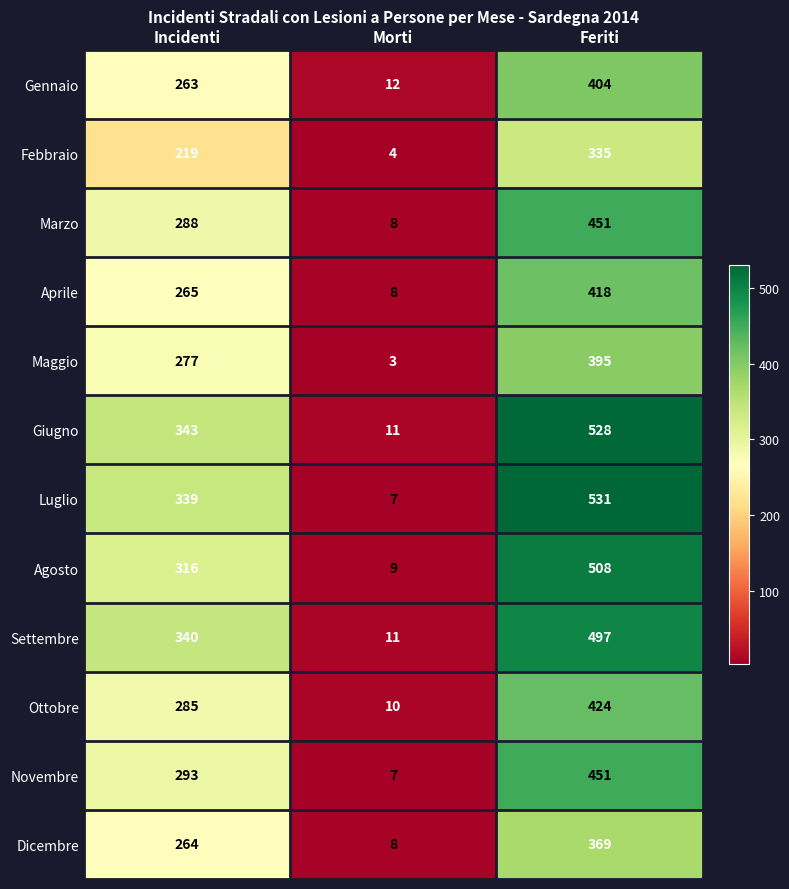

What is the difference between the maximum and second lowest values in the Maggio series?

118